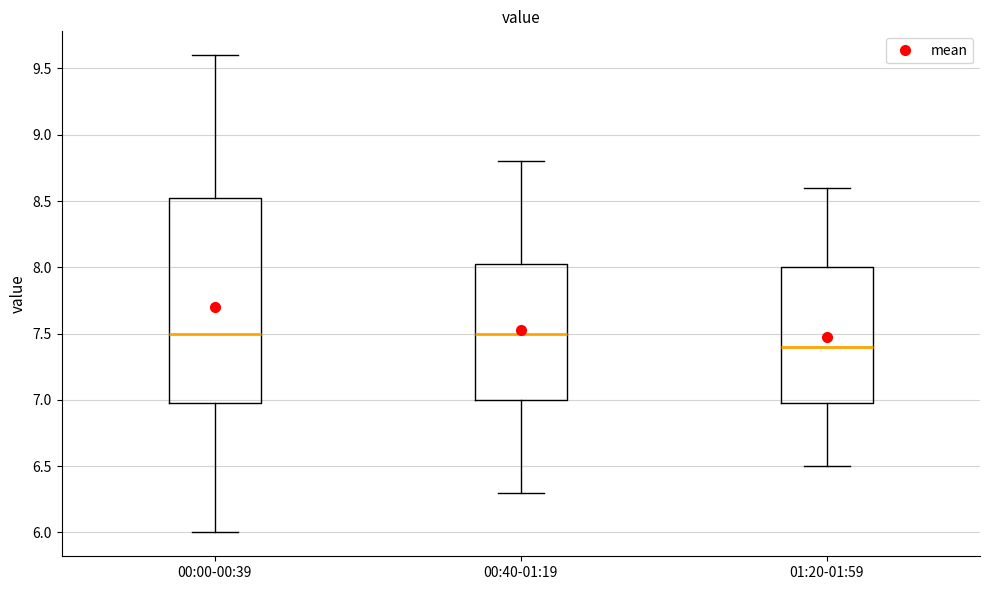

Where is the lower edge of the box for 00:00-00:39 on the y-axis? The values are not printed on the chart, so give them approximately, as read against the axis.

7.00